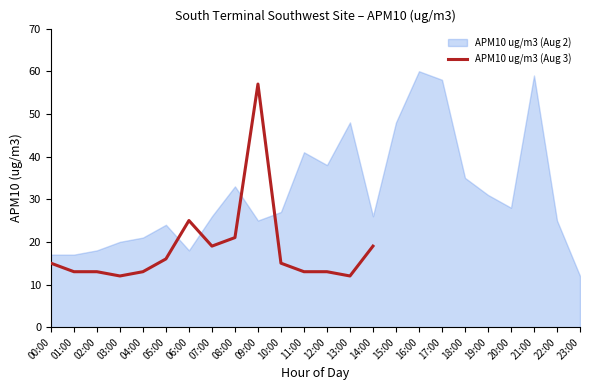

What position from the left is 14:00?

15